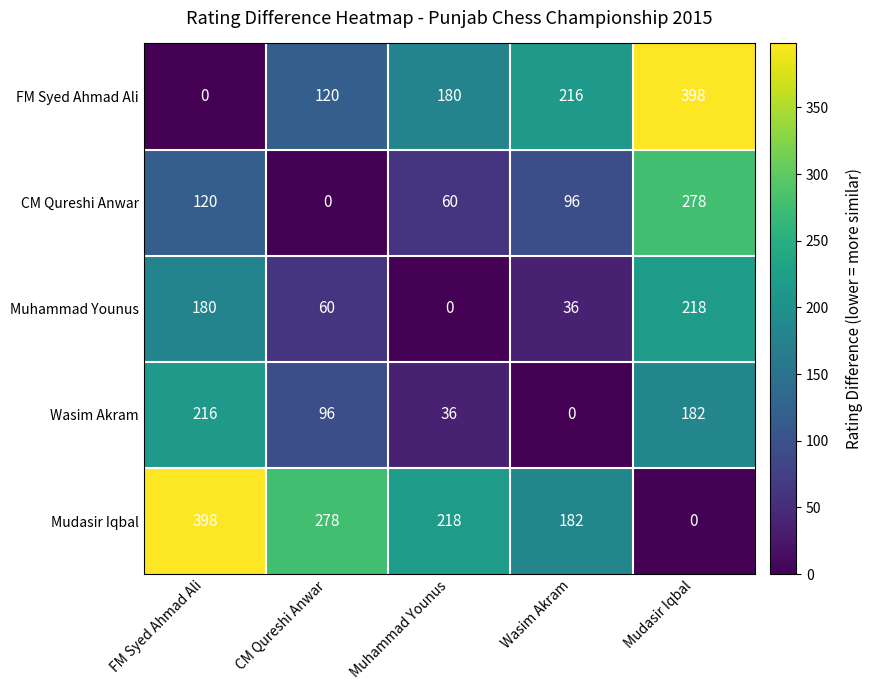

What is the average value of the Muhammad Younus series?

99